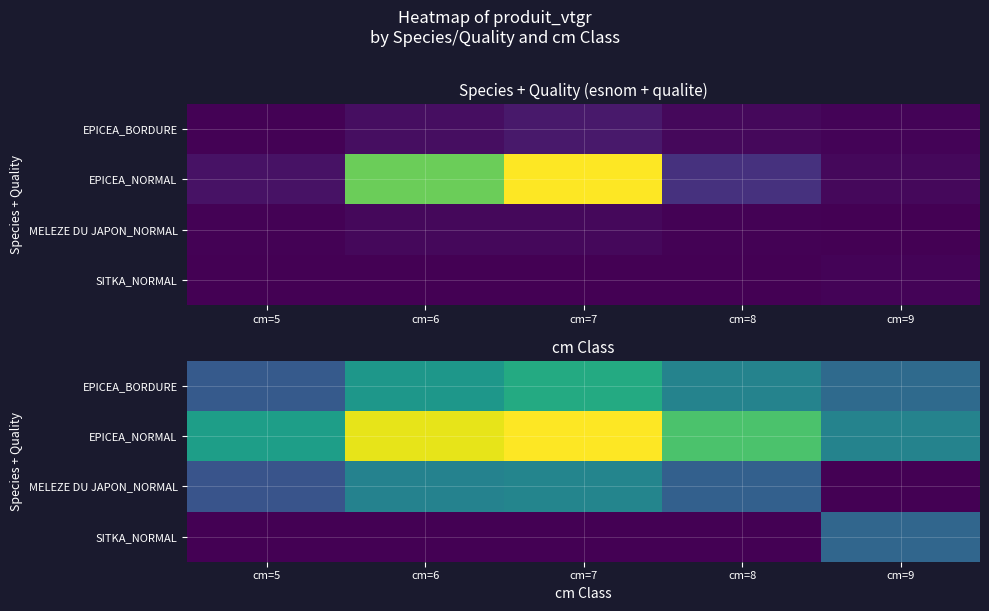

Is it true that SITKA_NORMAL equals 0.0 at cm=5?

True